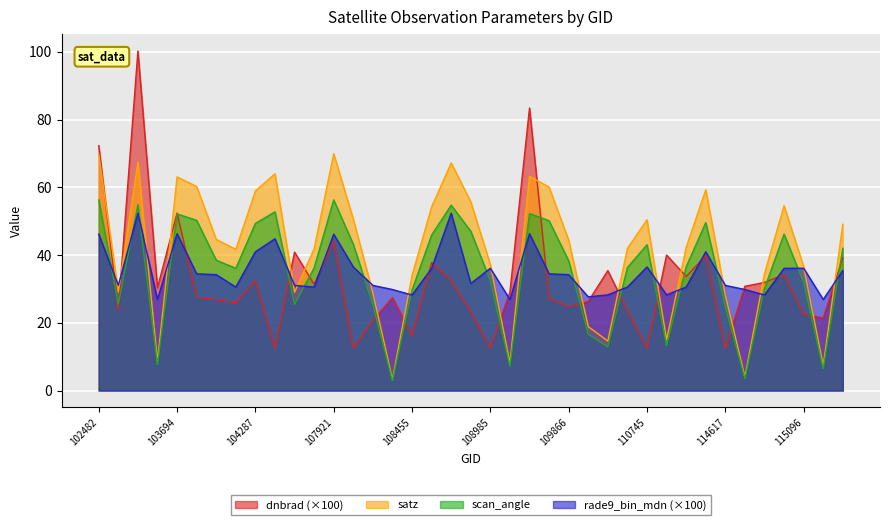

What are all the series names shown in the legend?

dnbrad (×100), satz, scan_angle, rade9_bin_mdn (×100)